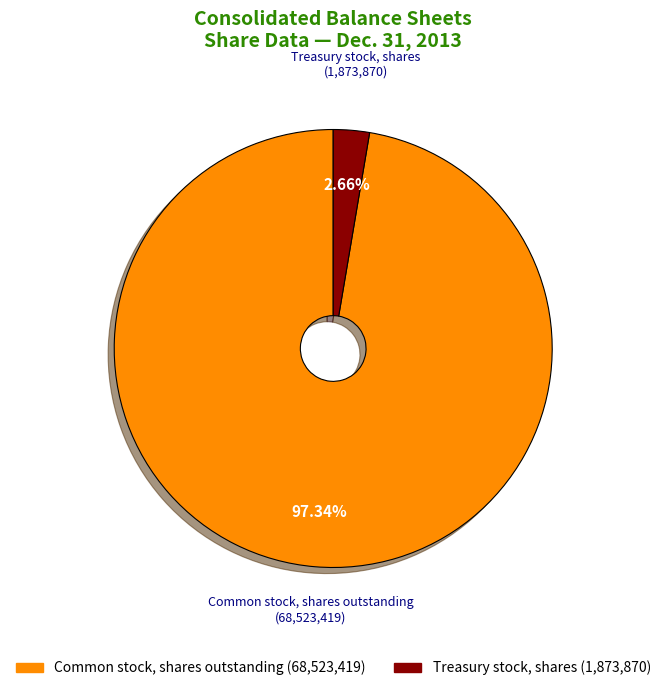

Does any single category account for the majority?

Yes